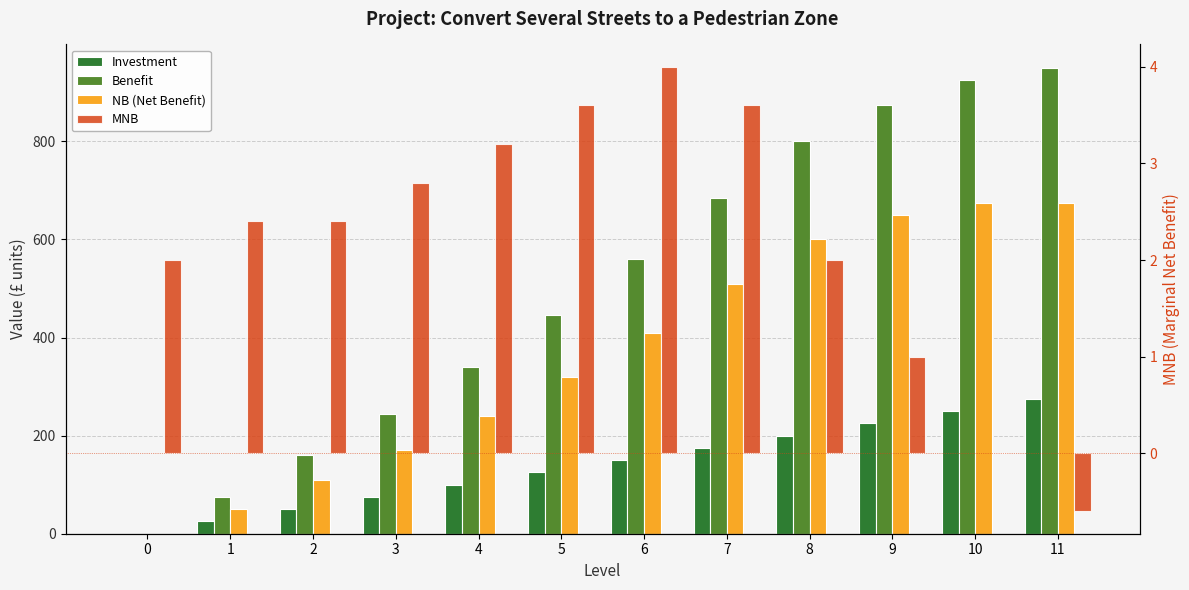

Between 8 and 10, which series saw the biggest shift?

Benefit